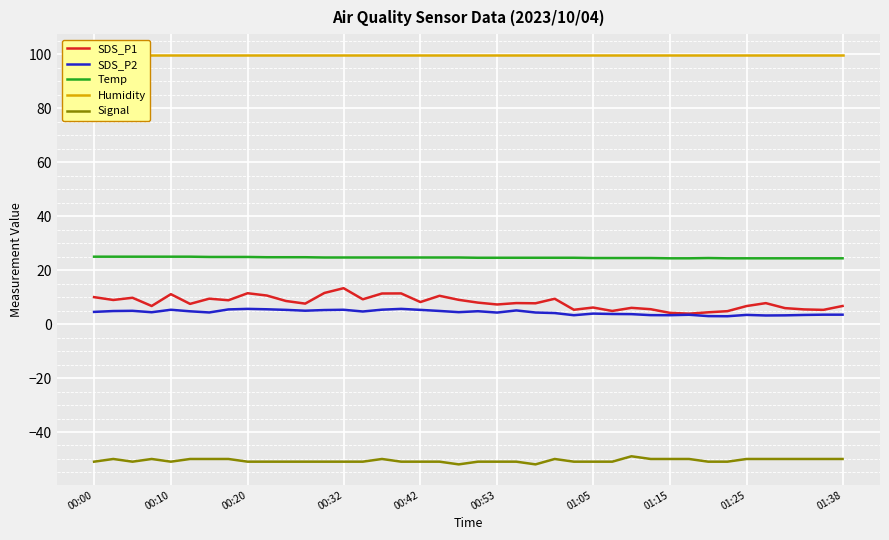

What is the average value of the Signal series?

-50.6